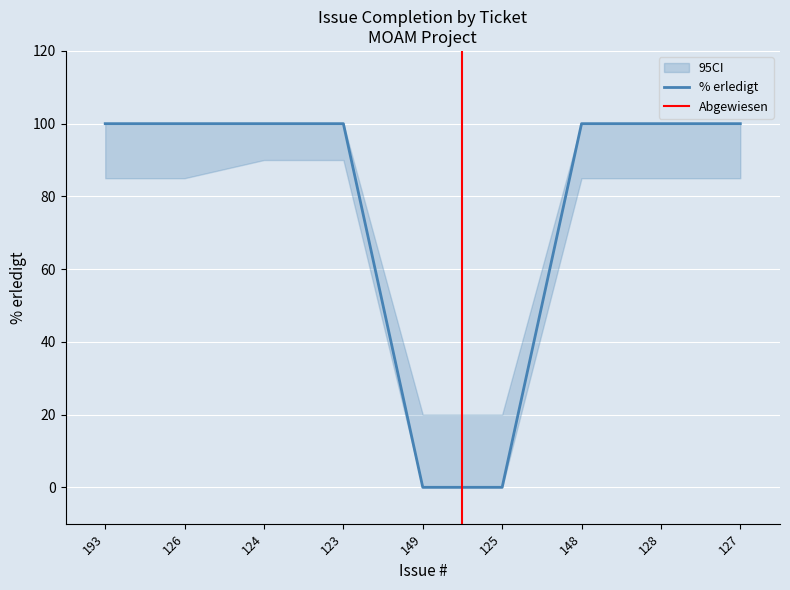

Reading left to right, transcribe all the data shown in this chart.

100	100	100	100	0	0	100	100	100